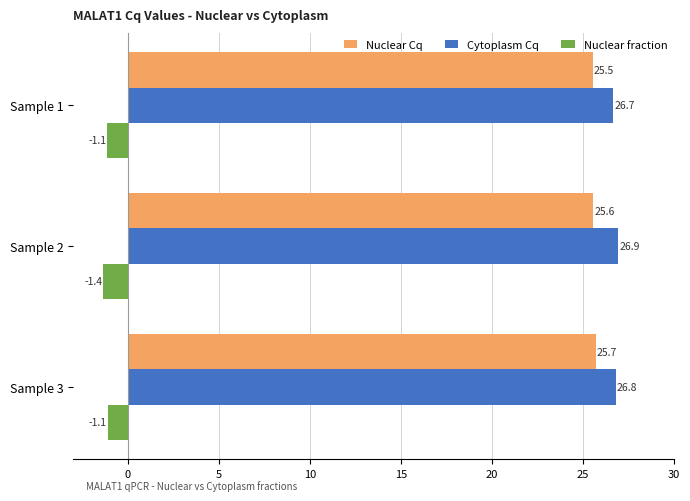

Count the Nuclear Cq values in the range 25 to 26.

3